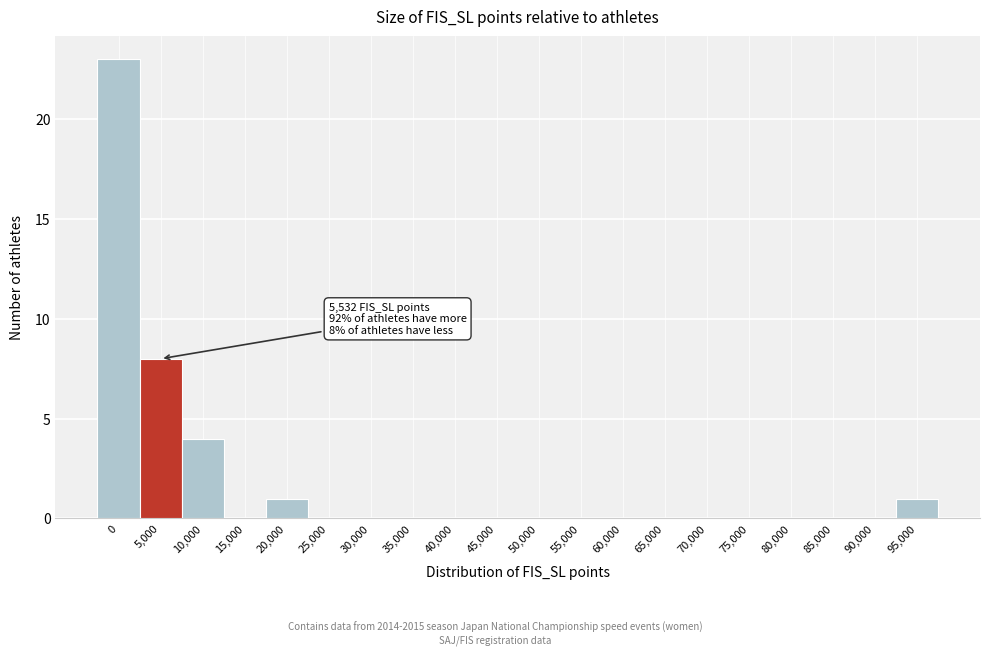

Reading left to right, extract all data points from this chart.

0=23	5,000=8	10,000=4	15,000=0	20,000=1	25,000=0	30,000=0	35,000=0	40,000=0	45,000=0	50,000=0	55,000=0	60,000=0	65,000=0	70,000=0	75,000=0	80,000=0	85,000=0	90,000=0	95,000=1